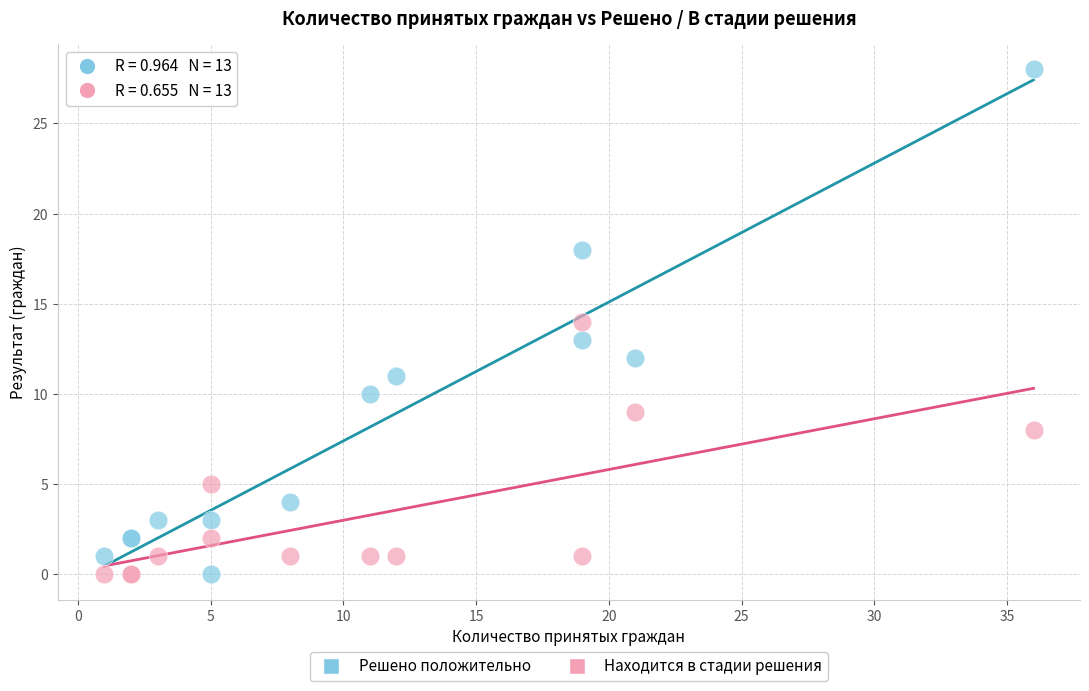

Which series reaches the maximum Y coordinate?

Решено положительно